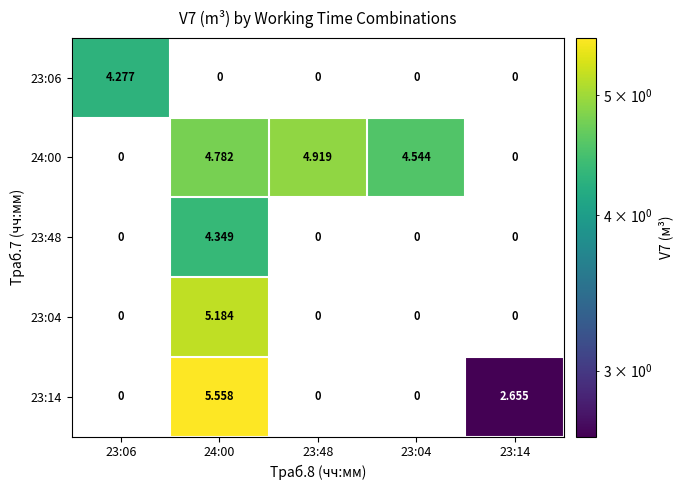

Which series has the largest total across all categories?

24:00